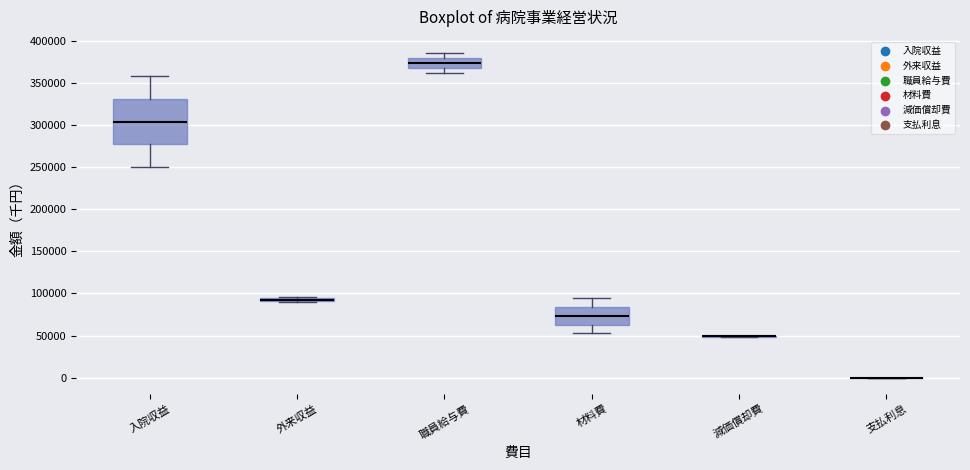

Where is the upper edge of the box for 職員給与費 on the y-axis? The values are not printed on the chart, so give them approximately, as read against the axis.

380000